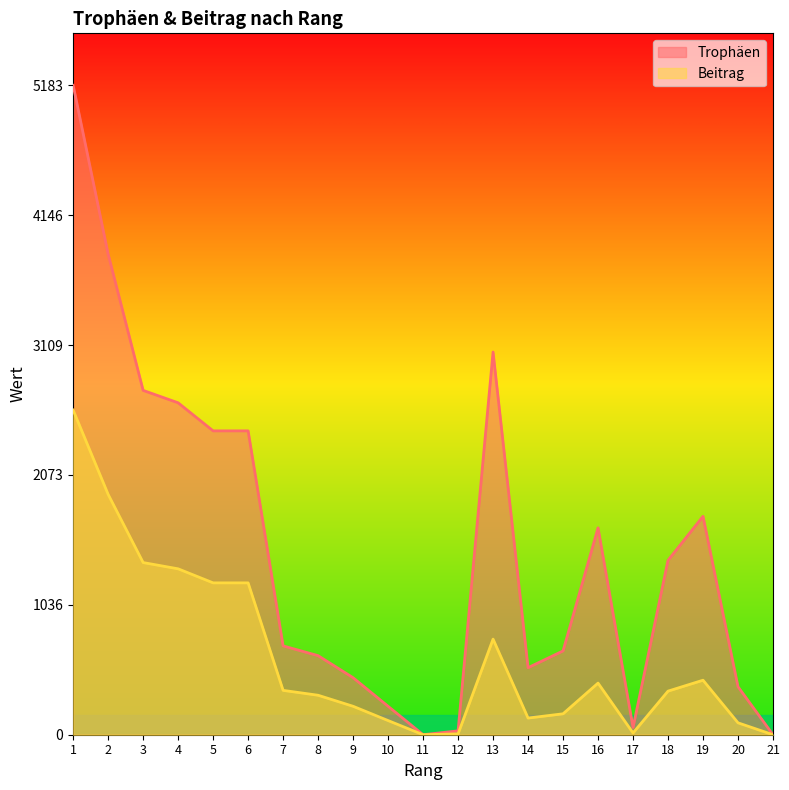

What are all the series names shown in the legend?

Trophäen, Beitrag